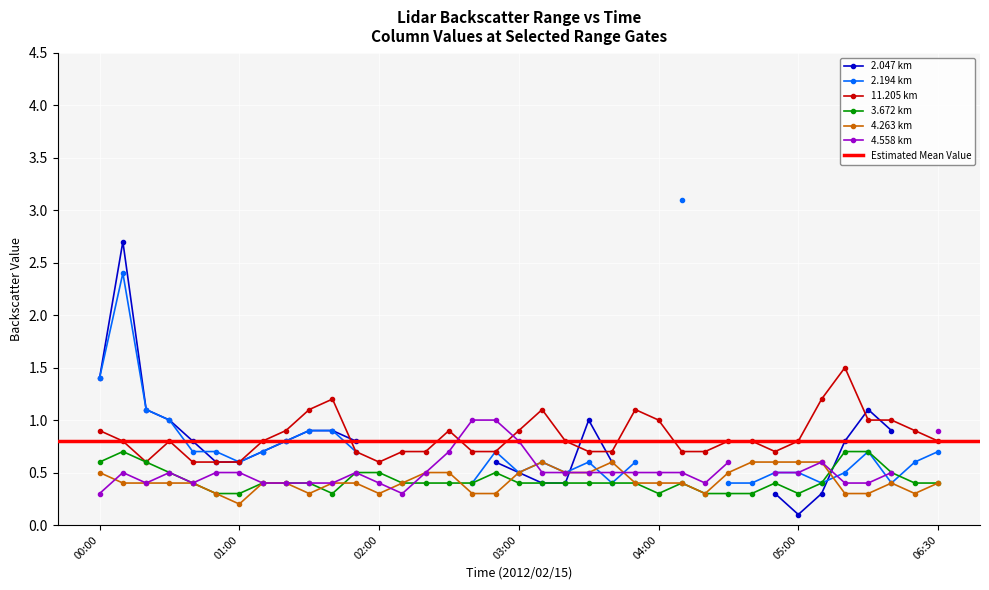

After their last crossing, which series has the higher values: 3.672 or 4.263?

3.672